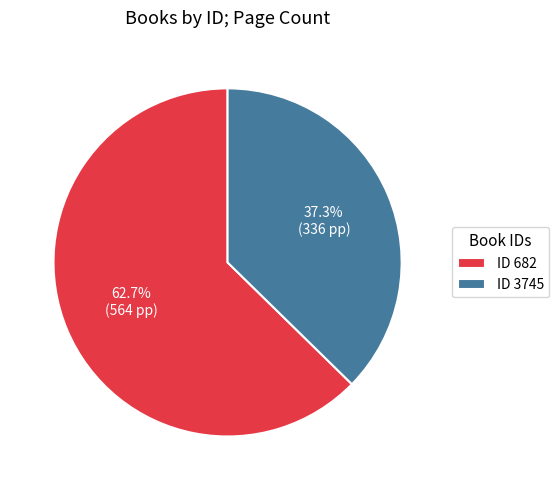

How many slices are in this pie chart?

2